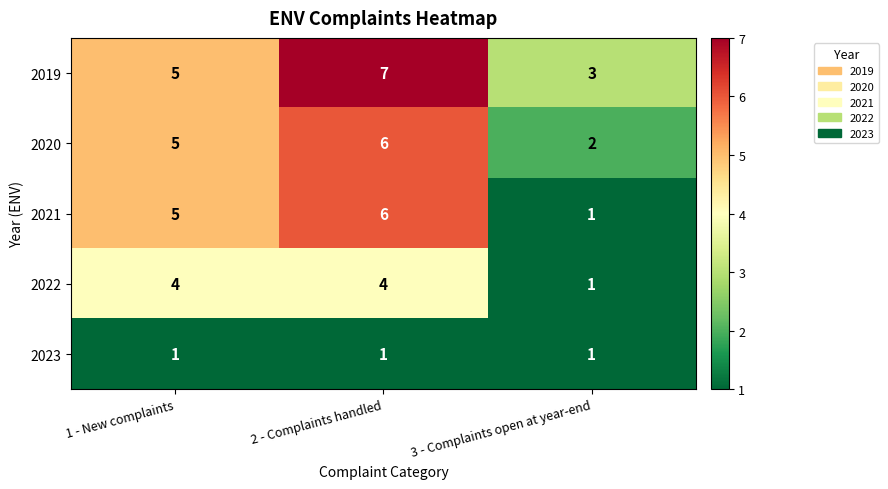

What is the sum of all 2022 values?

9